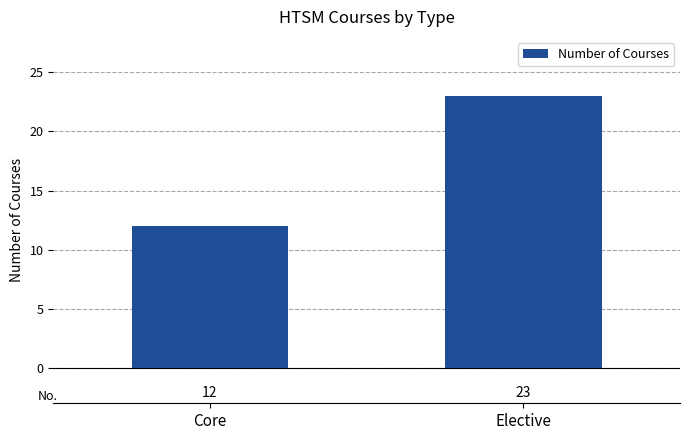

The value at Elective is 14. True or false?

False